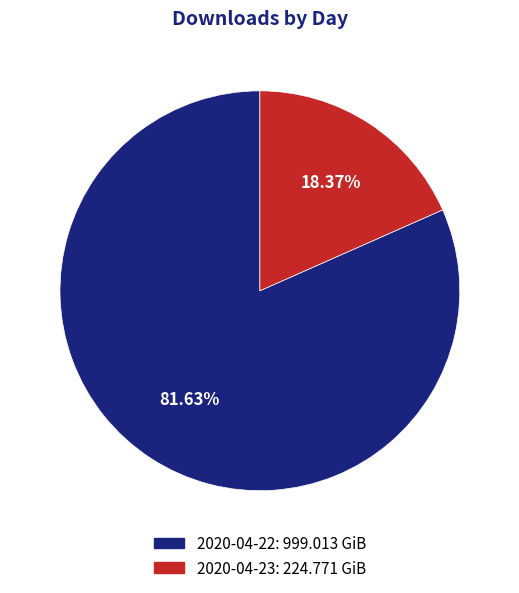

Is there a majority slice in this chart?

Yes